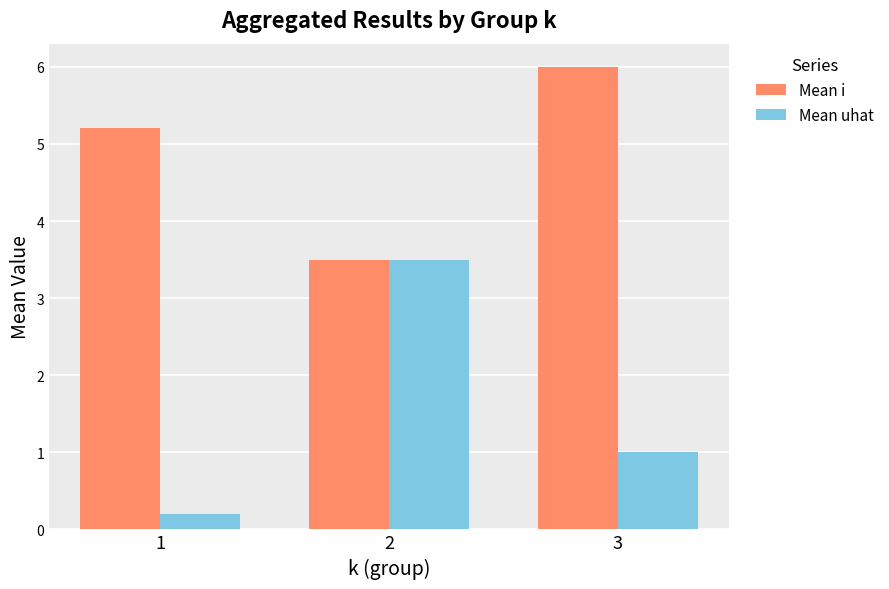

What is the sum of all Mean i values?

14.7